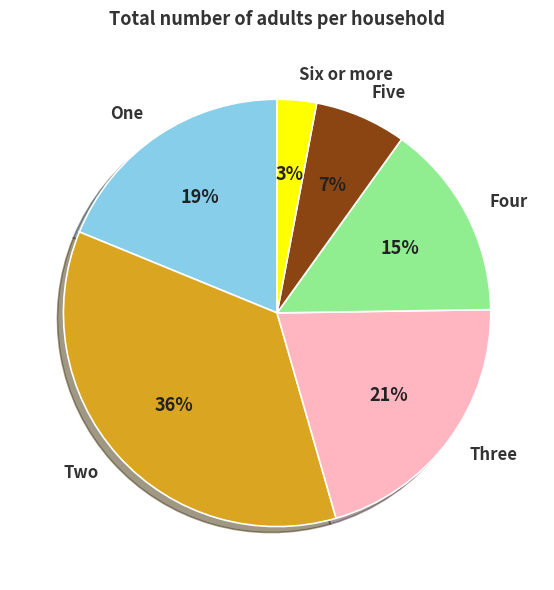

Does Five account for over 50% of the chart?

No